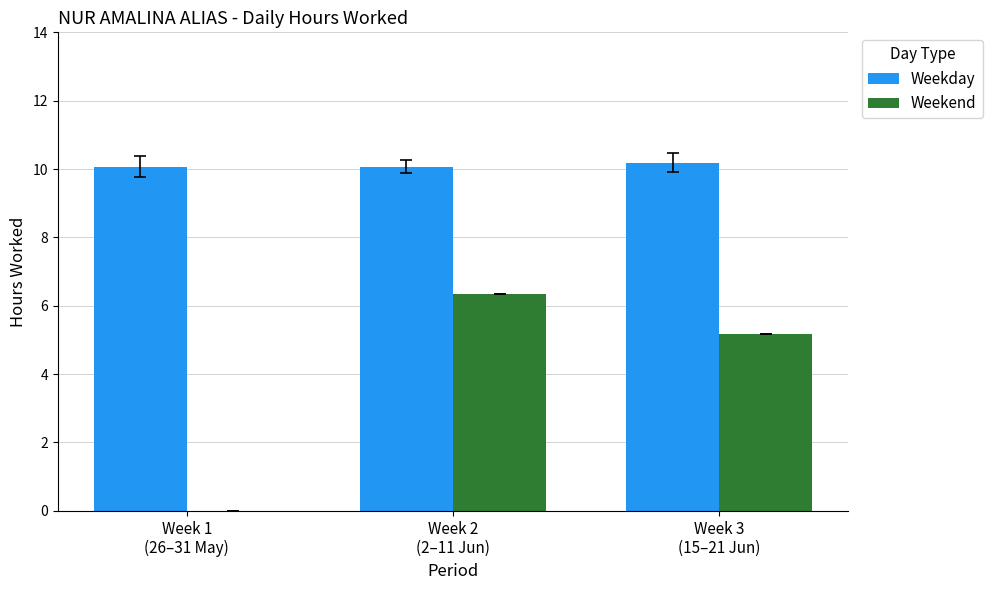

Which series has the largest range (max minus min)?

Weekend